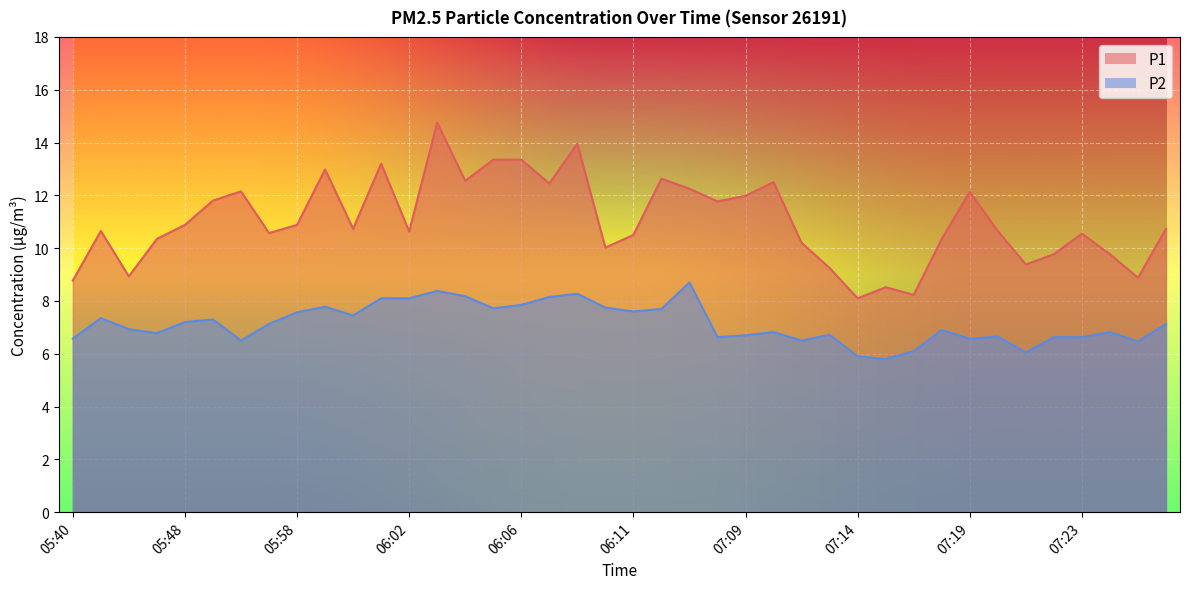

What is the difference between the maximum and minimum values in the P2 series?

2.9